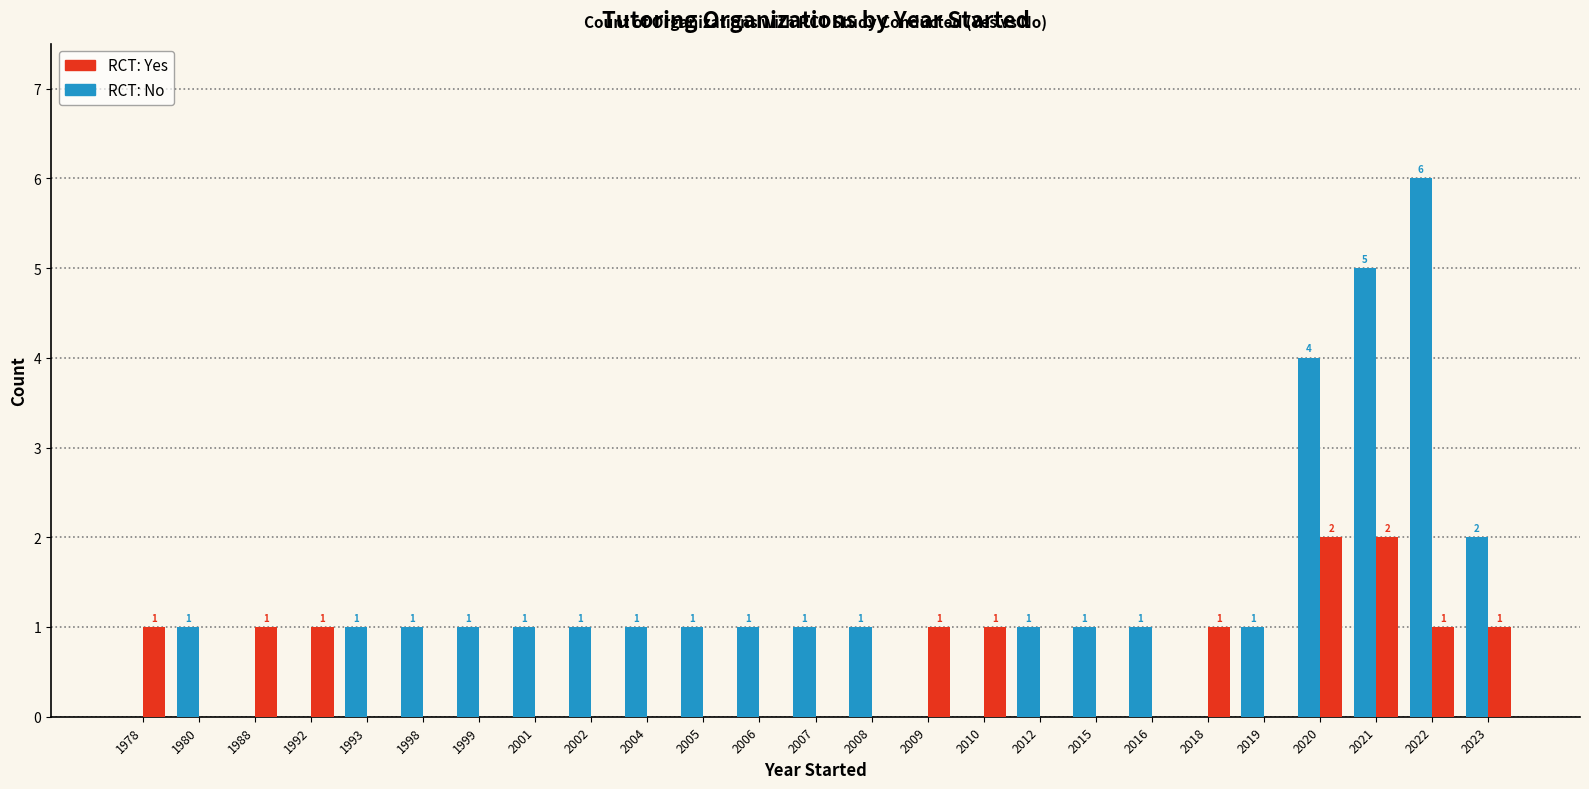

Are the bars grouped side by side (vs. stacked)?

Yes